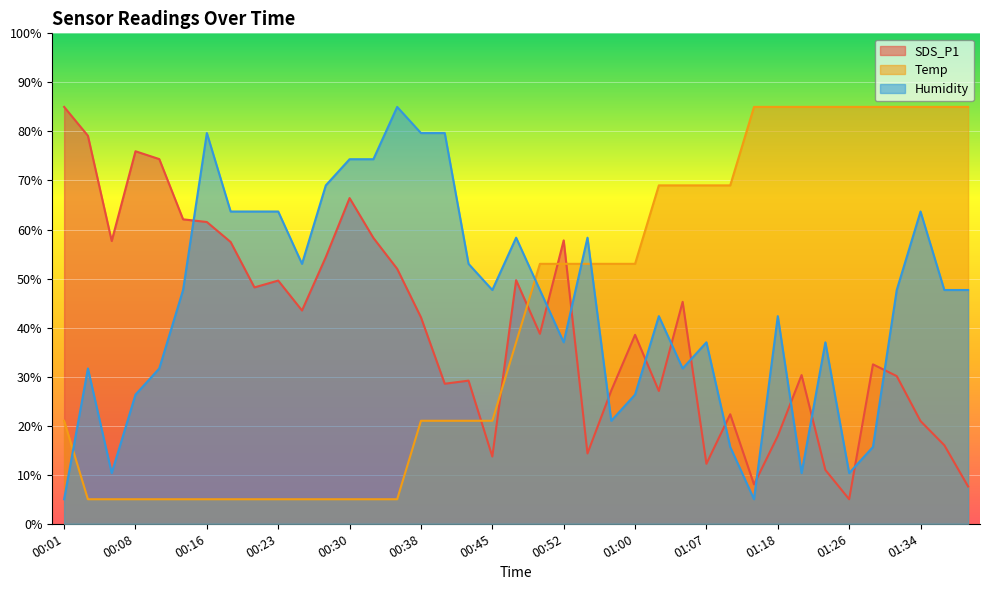

At which category is the sum across all series the highest?

01:34